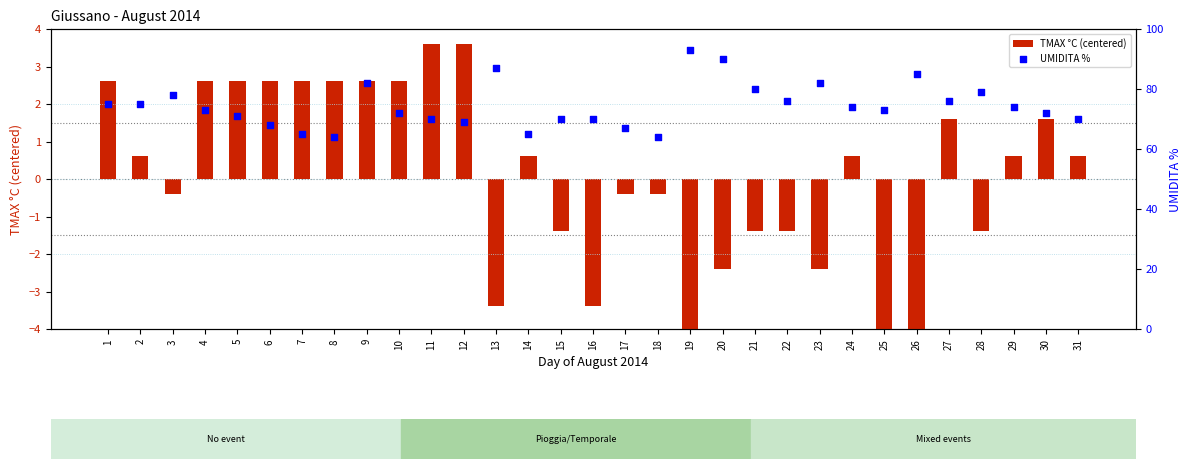

Which series reaches the maximum Y coordinate?

UMIDITA %